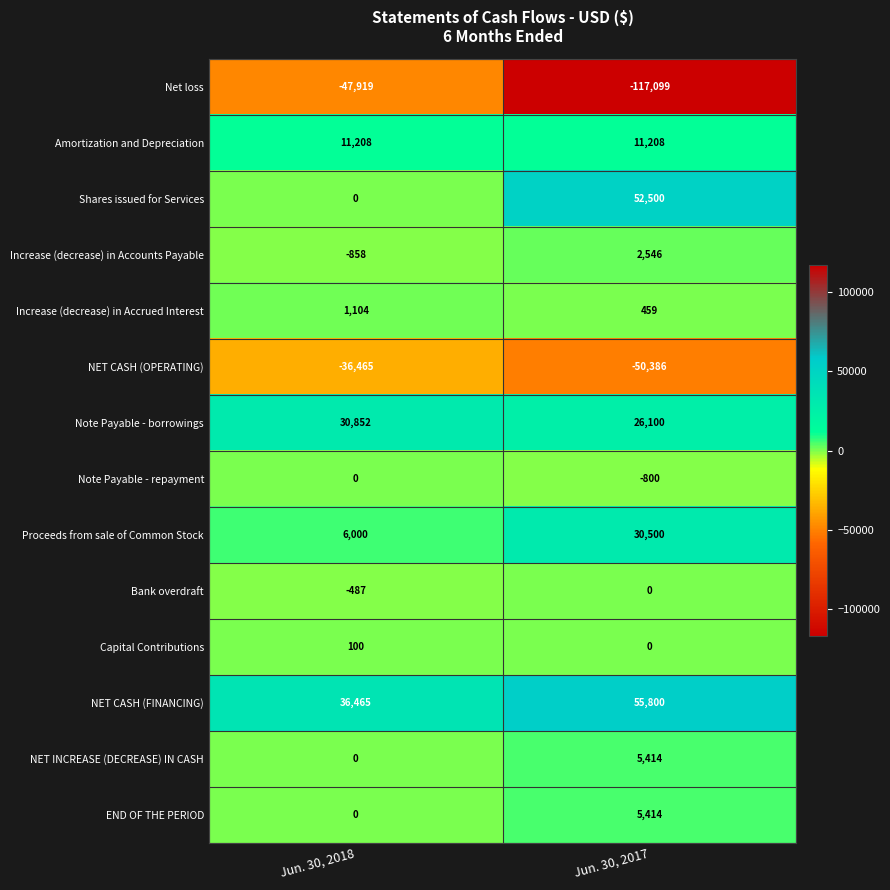

What is the sum of the END OF THE PERIOD values at Jun. 30, 2017 and Jun. 30, 2018?

5414